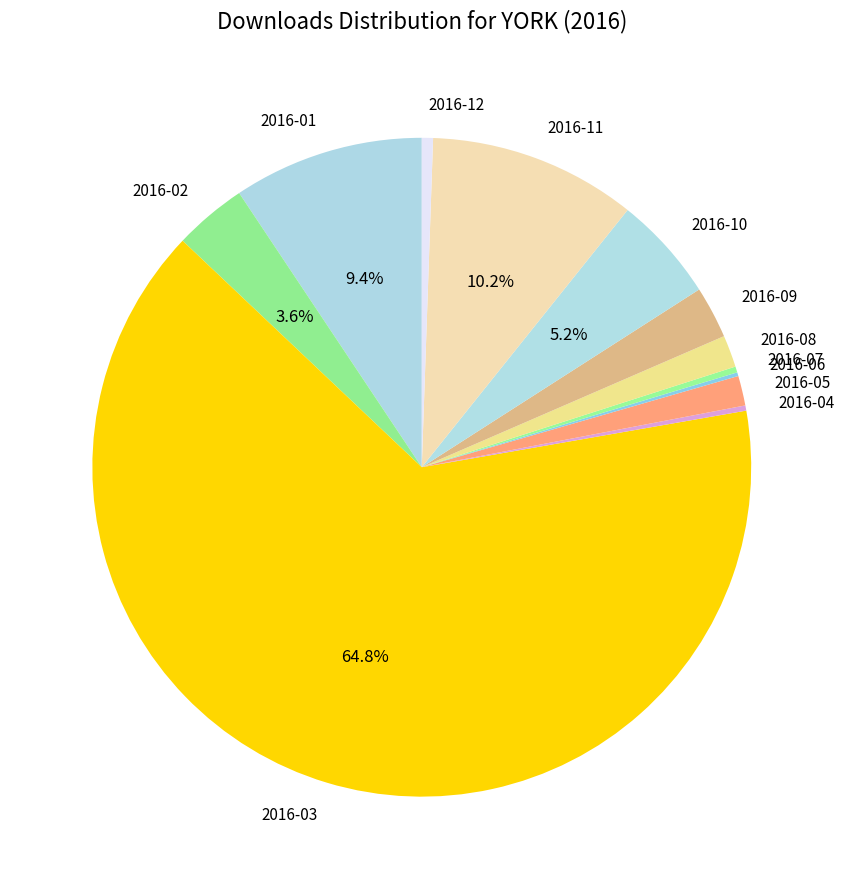

Is the sum of 2016-02 and 2016-05 greater than half?

No